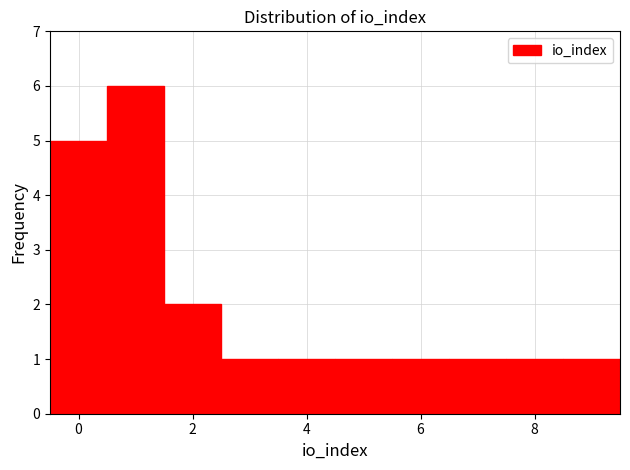

Reading left to right, transcribe this chart: for each bar, give the range it covers on the x-axis and its height. Neither the bar edges nor the heights are printed on the chart, so give them approximately, as read against the axes.

-0.5 to 0.5: 5
0.5 to 1.5: 6
1.5 to 2.5: 2
2.5 to 3.5: 1
3.5 to 4.5: 1
4.5 to 5.5: 1
5.5 to 6.5: 1
6.5 to 7.5: 1
7.5 to 8.5: 1
8.5 to 9.5: 1